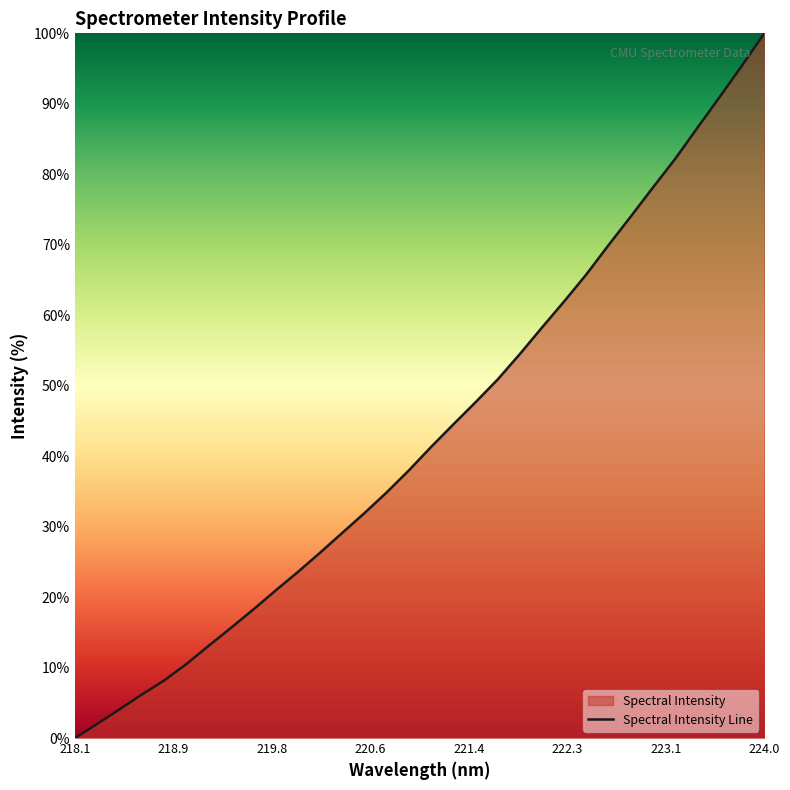

What is the maximum value shown in the chart?

100.0